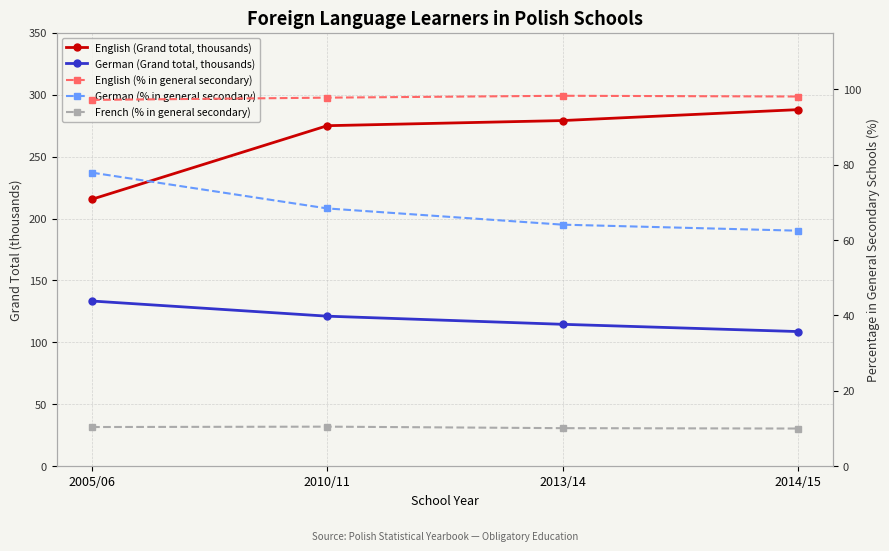

What is the total value across all series at 2013/14?

566.3